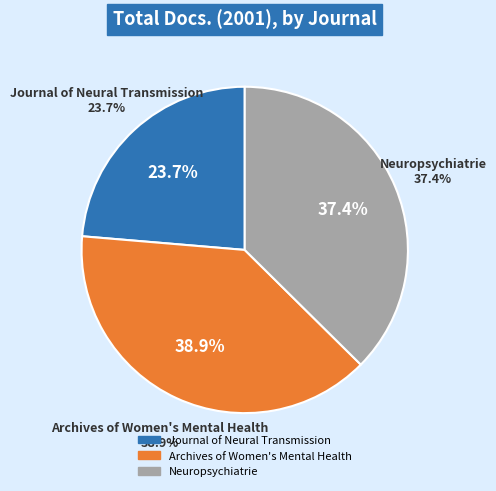

What is the largest slice in the pie chart?

Archives of Women's Mental Health